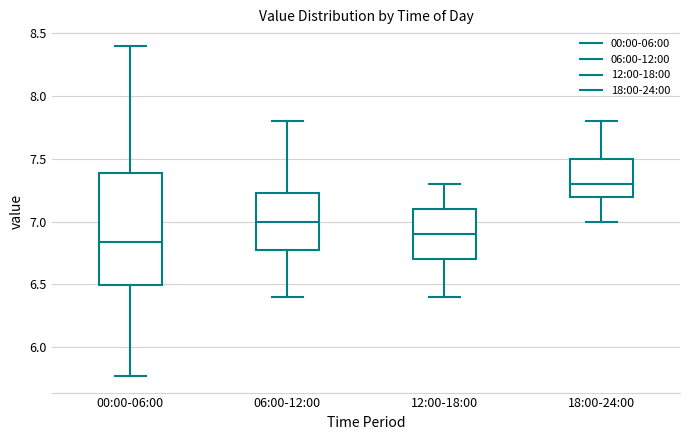

Which box has the highest median line?

18:00-24:00